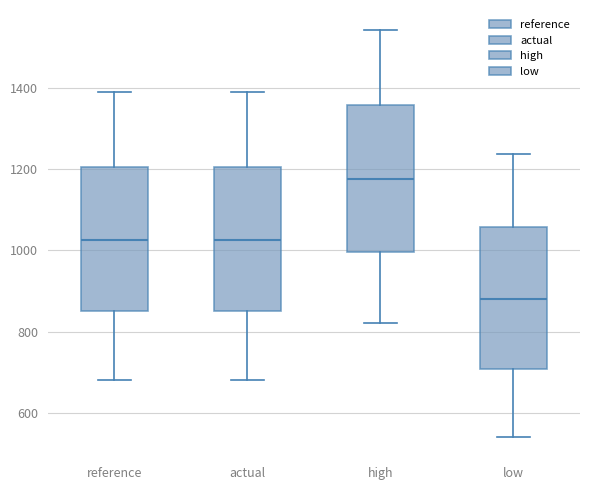

Reading left to right, read every box against the y-axis: the position of its median line, the range the box covers, and the ends of its whiskers. The values are not printed on the chart, so give them approximately, as read against the axis.

reference: median 1020, box 860 to 1200, whiskers 680 to 1380
actual: median 1020, box 860 to 1200, whiskers 680 to 1380
high: median 1180, box 1000 to 1360, whiskers 820 to 1540
low: median 880, box 700 to 1060, whiskers 540 to 1240